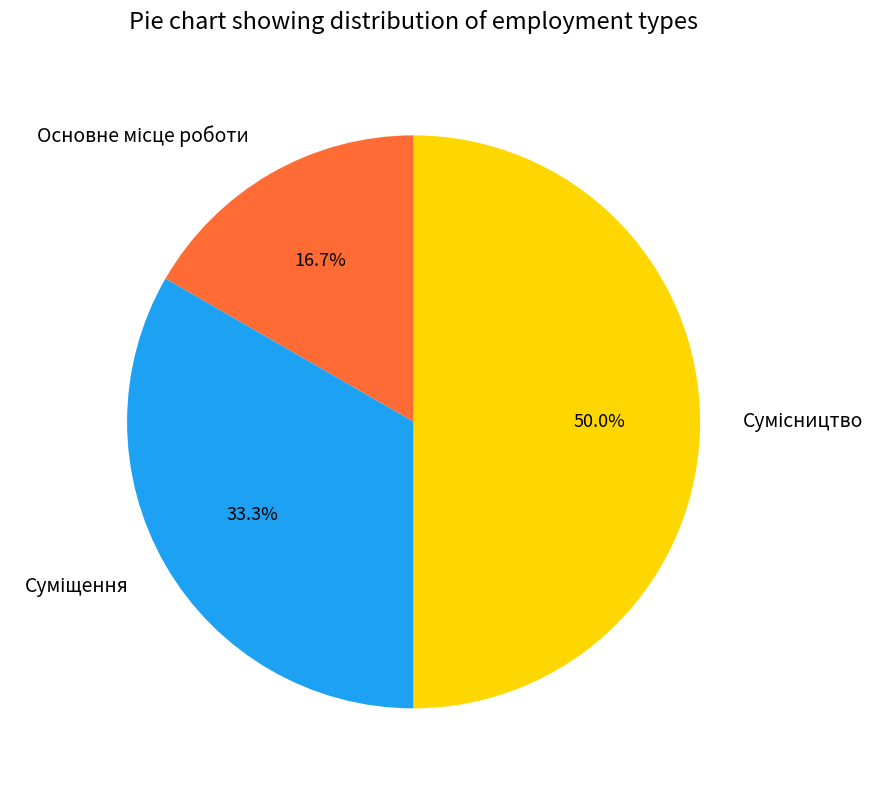

How many slices are in this pie chart?

3